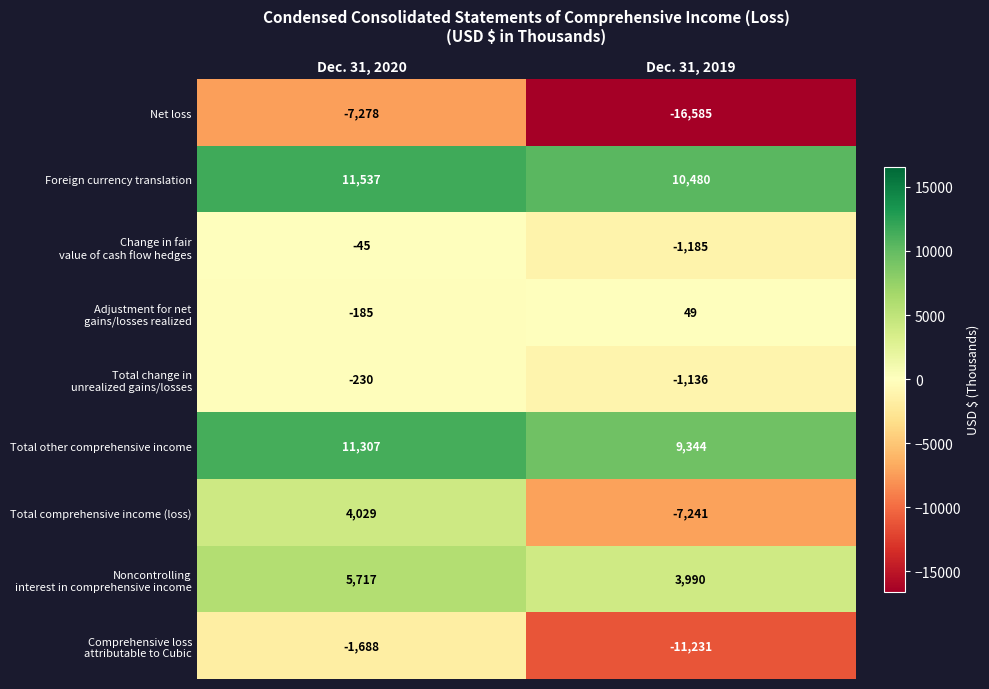

The Foreign currency translation series shows 7961 at Dec. 31, 2020. True or false?

False